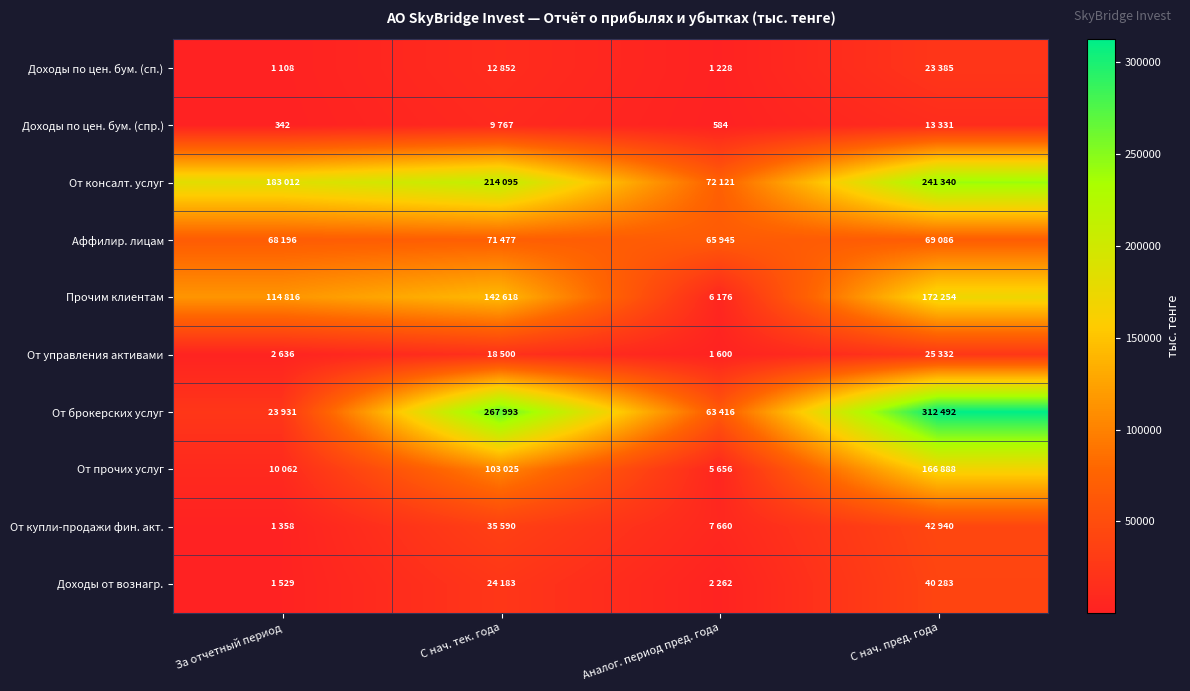

True or false: Доходы по цен. бум. (спр.) has a value of 342 at За отчетный период.

True